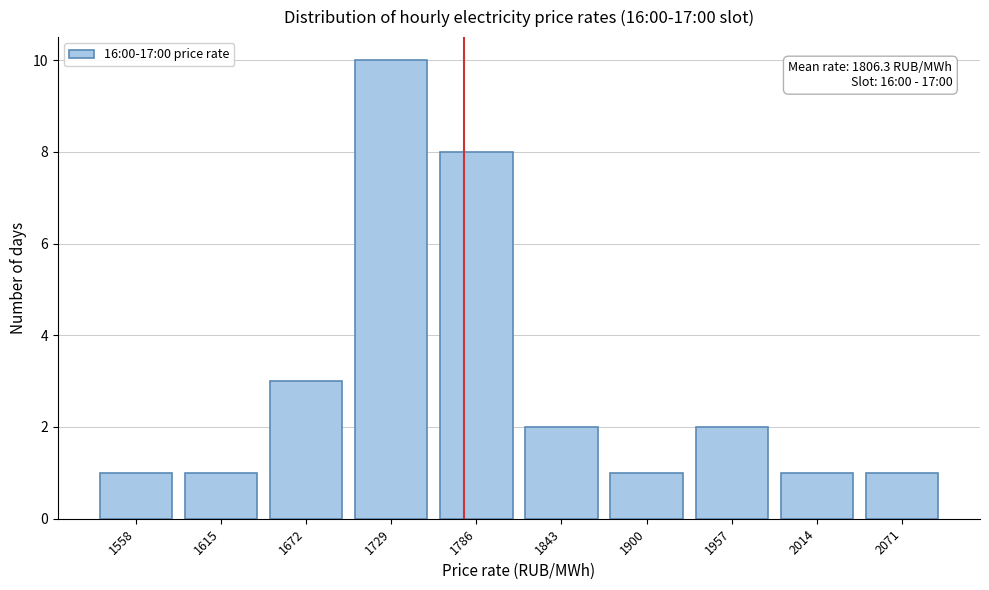

Reading left to right, transcribe all the data shown in this chart.

1	1	3	10	8	2	1	2	1	1